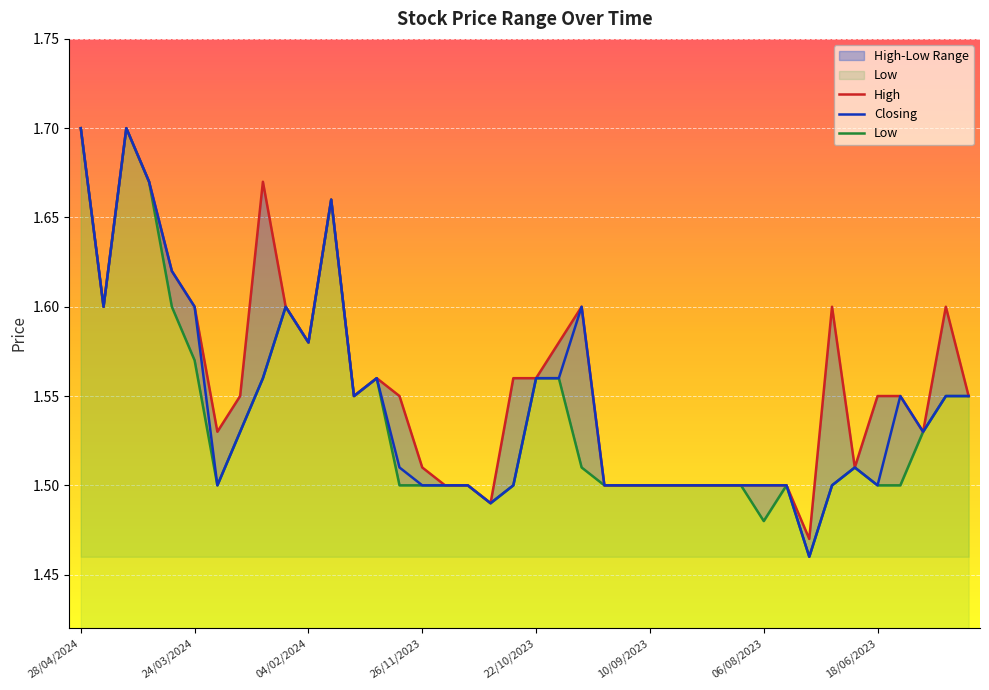

What is the minimum value for Low?

1.5